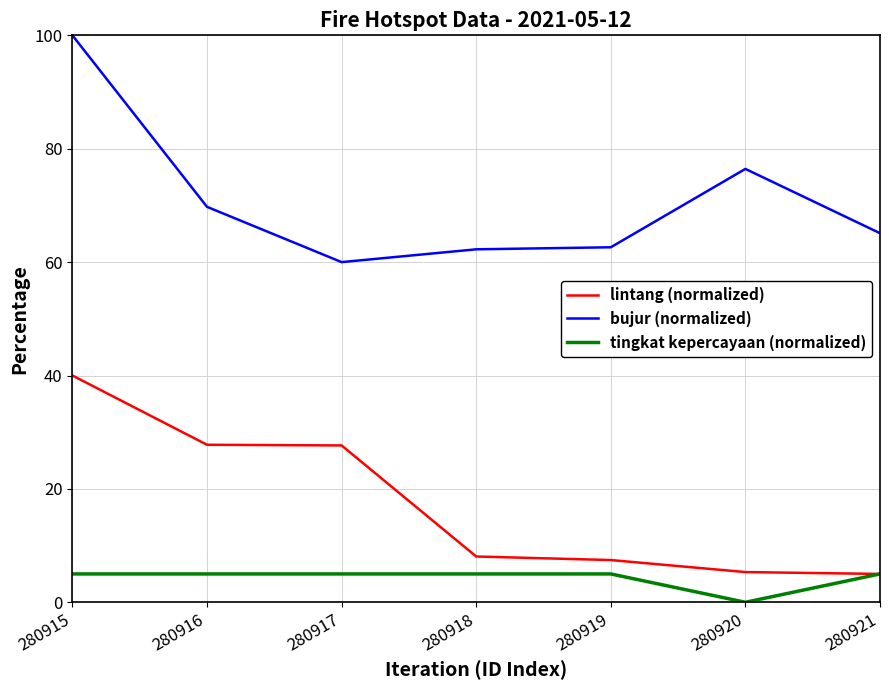

What is the average value of the tingkat kepercayaan (normalized) series?

4.3